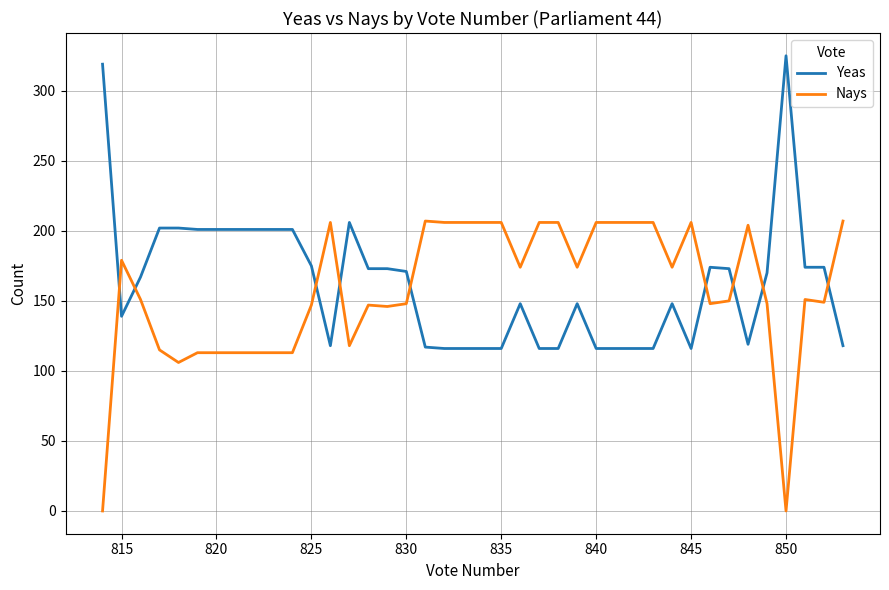

True or false: Yeas has more than 2 interior local peaks.

True